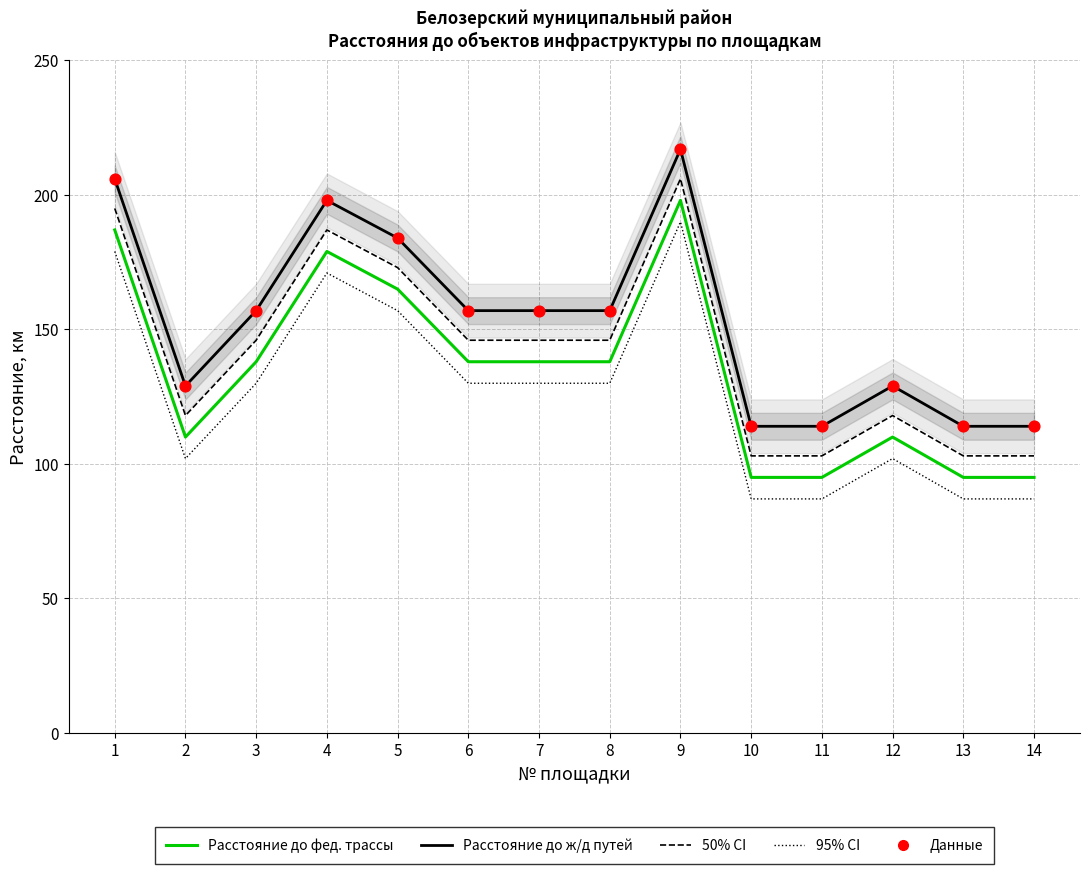

At how many categories does at least one series exceed 192?

3